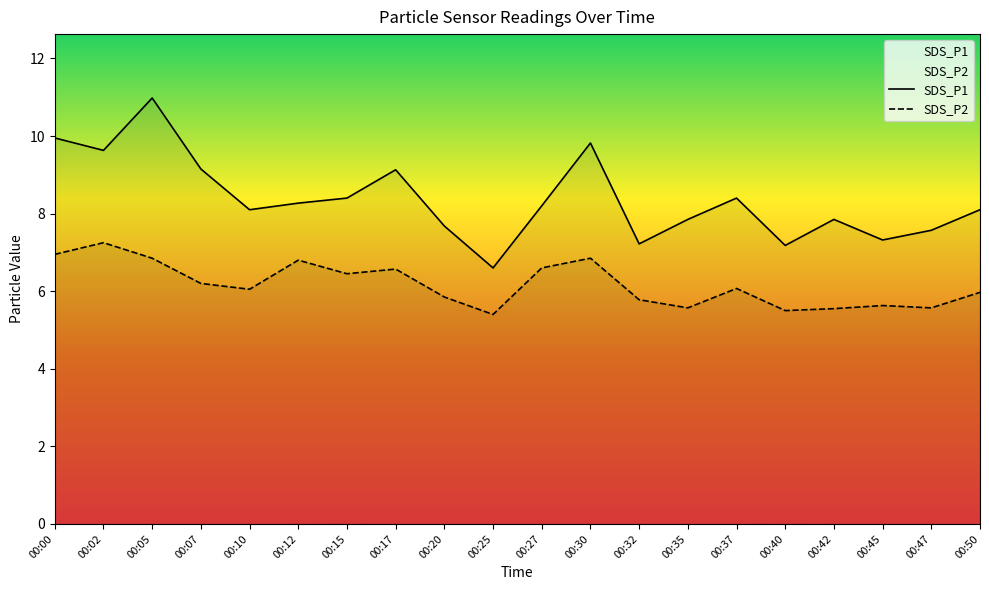

What is the difference between the second highest and minimum values in the SDS_P2 series?

1.5